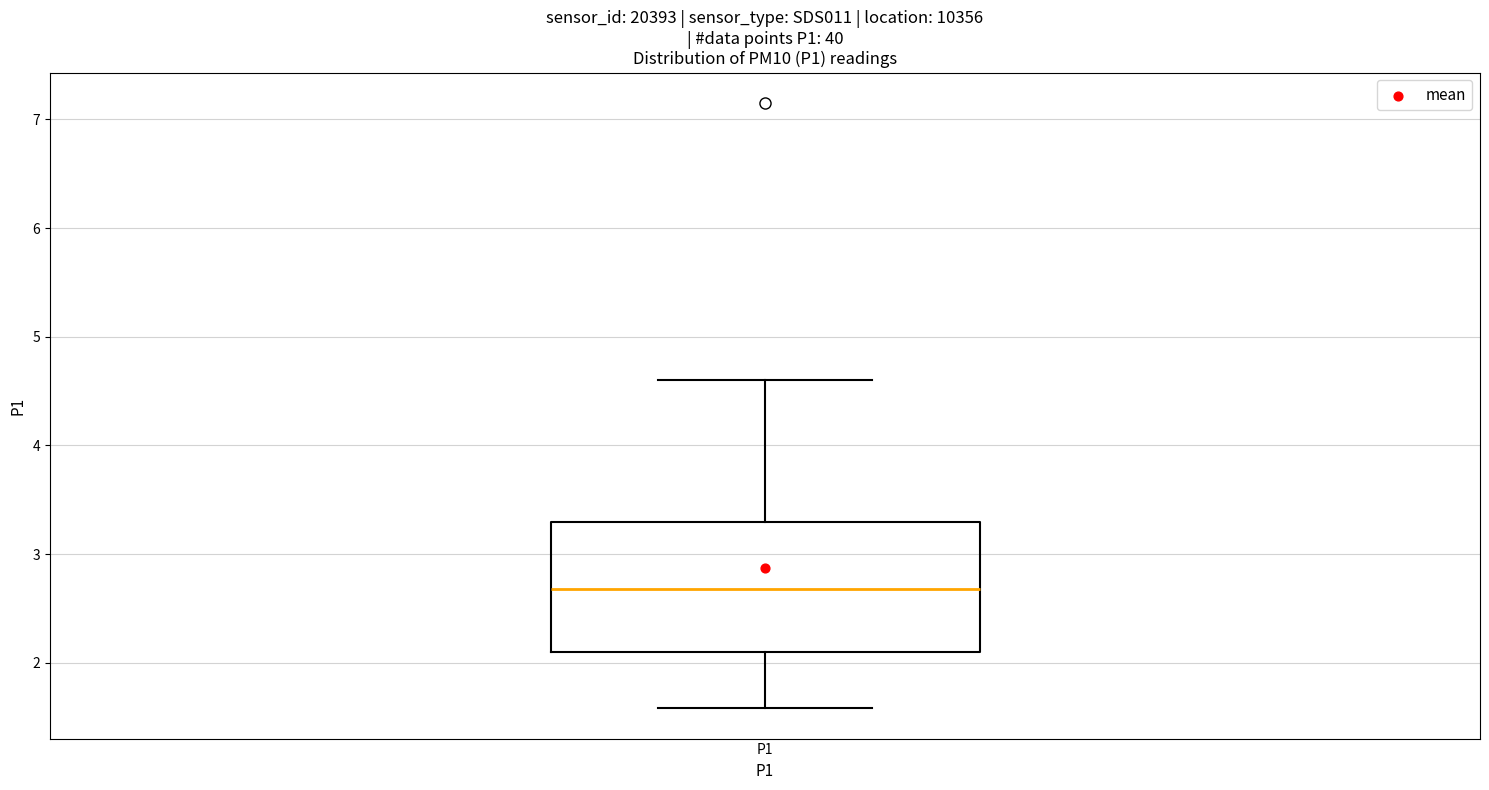

Read this box plot against the y-axis: the position of the median line, the range covered by the box, and the ends of both whiskers. The values are not printed on the chart, so give them approximately, as read against the axis.

median 2.7, box 2.1 to 3.3, whiskers 1.6 to 4.6